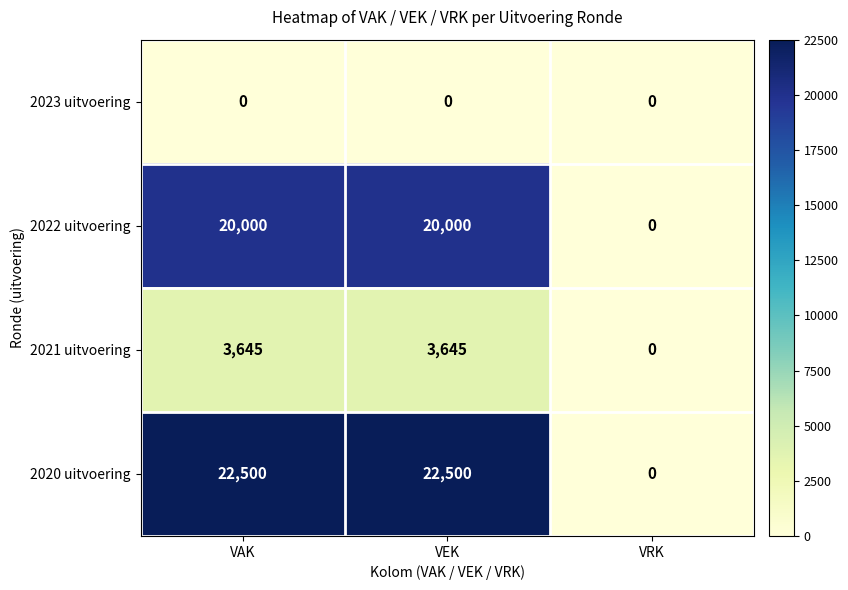

Reading left to right, what are all the values shown in this chart?

2023 uitvoering: 0	0	0
2022 uitvoering: 20000	20000	0
2021 uitvoering: 3645	3645	0
2020 uitvoering: 22500	22500	0